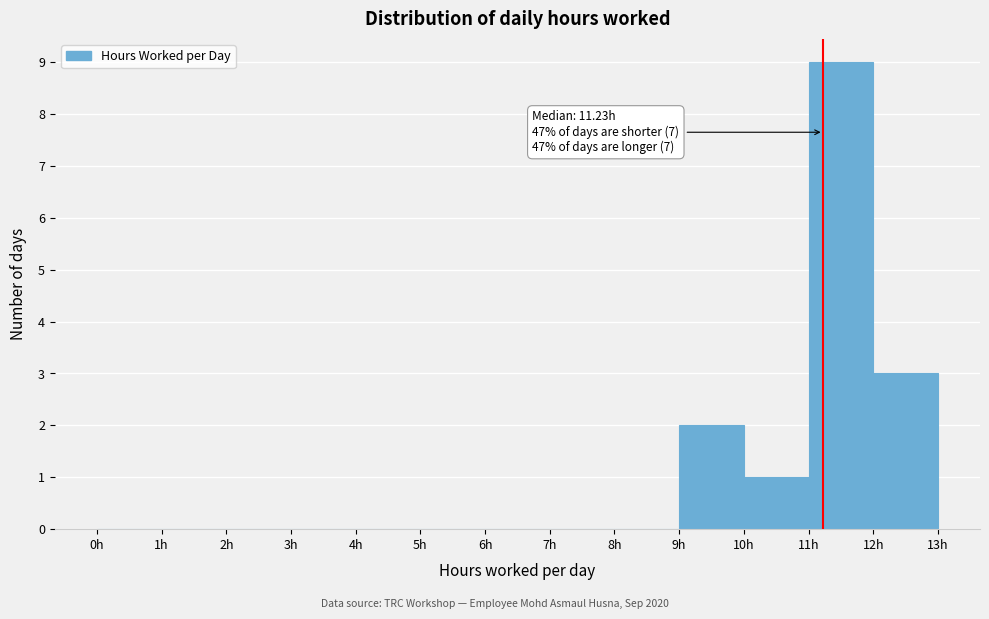

Which range on the x-axis has the tallest bar?

11 to 12